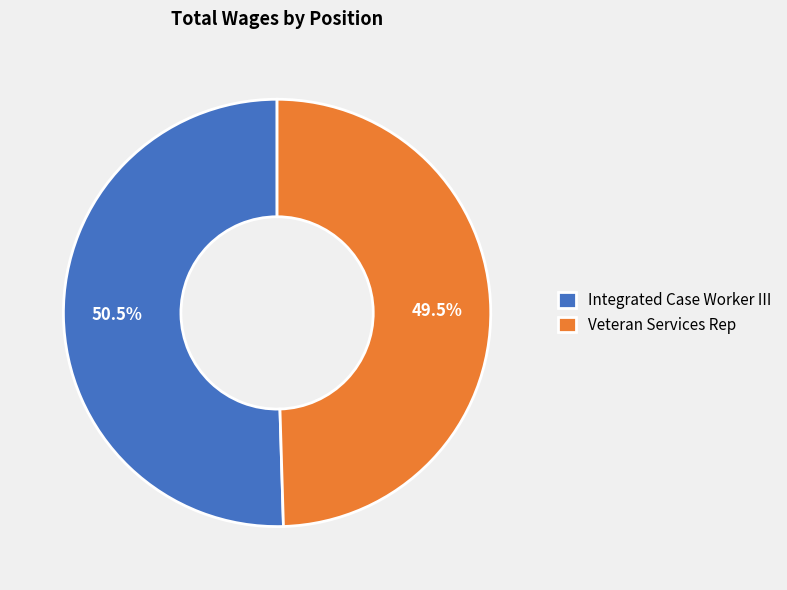

What percentage is NOT represented by Veteran Services Rep?

50.5%